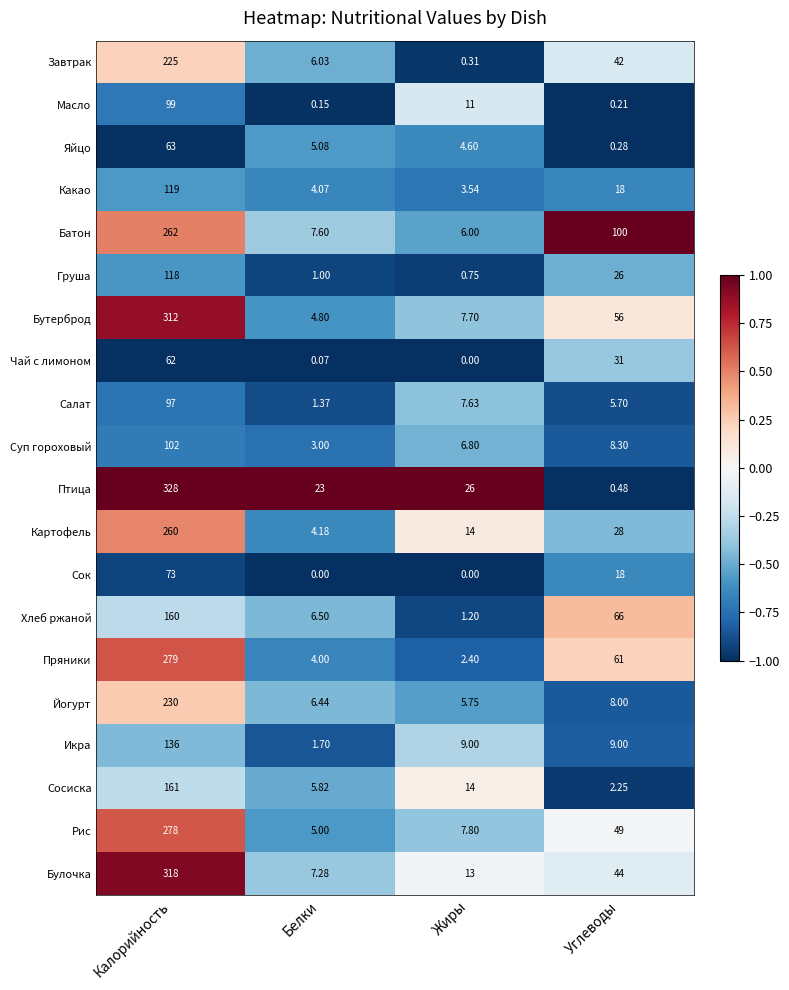

Which series changed the most between Белки and Углеводы?

Батон